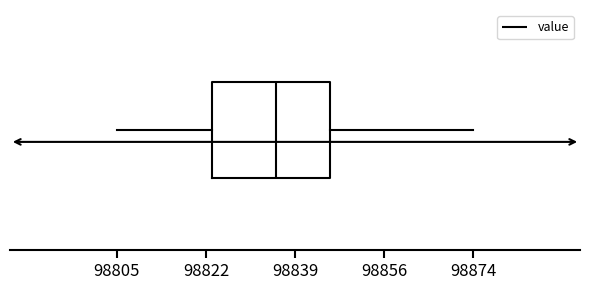

Where does the median line of the box sit on the x-axis? The values are not printed on the chart, so give them approximately, as read against the axis.

98836